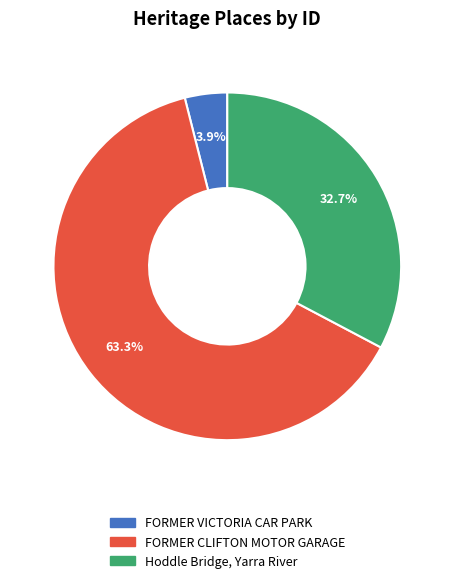

Do FORMER CLIFTON MOTOR GARAGE and FORMER VICTORIA CAR PARK together represent more than half of the pie?

Yes